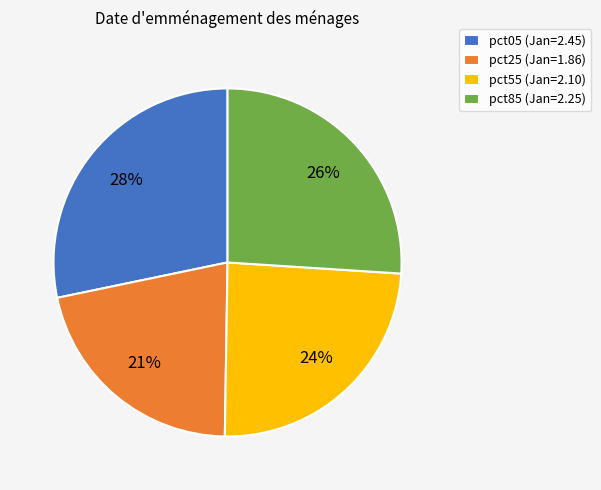

The pct25 (Jan=1.86) slice represents 33% of the pie. True or false?

False